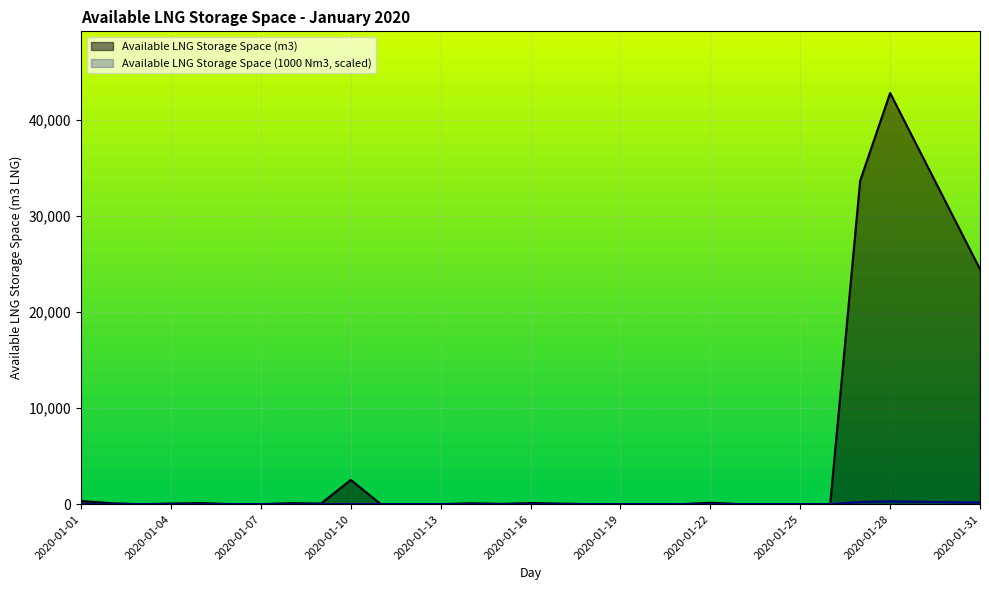

Does the chart display data point markers on the line(s)?

No